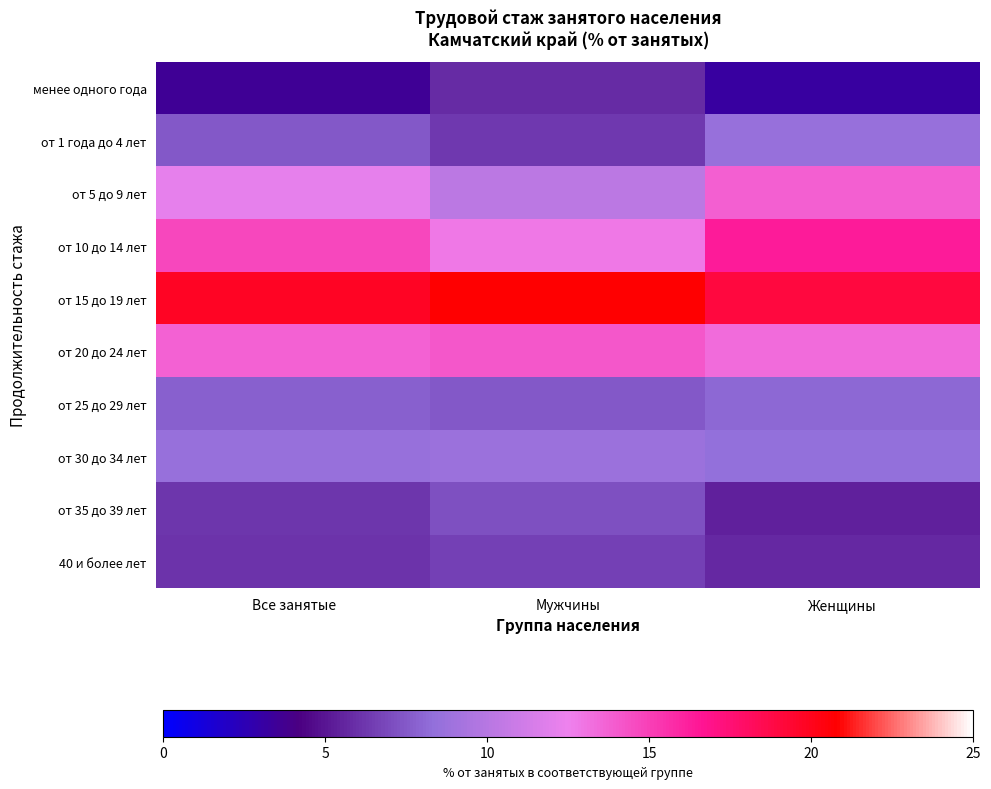

Which series has the largest total across all categories?

от 15 до 19 лет